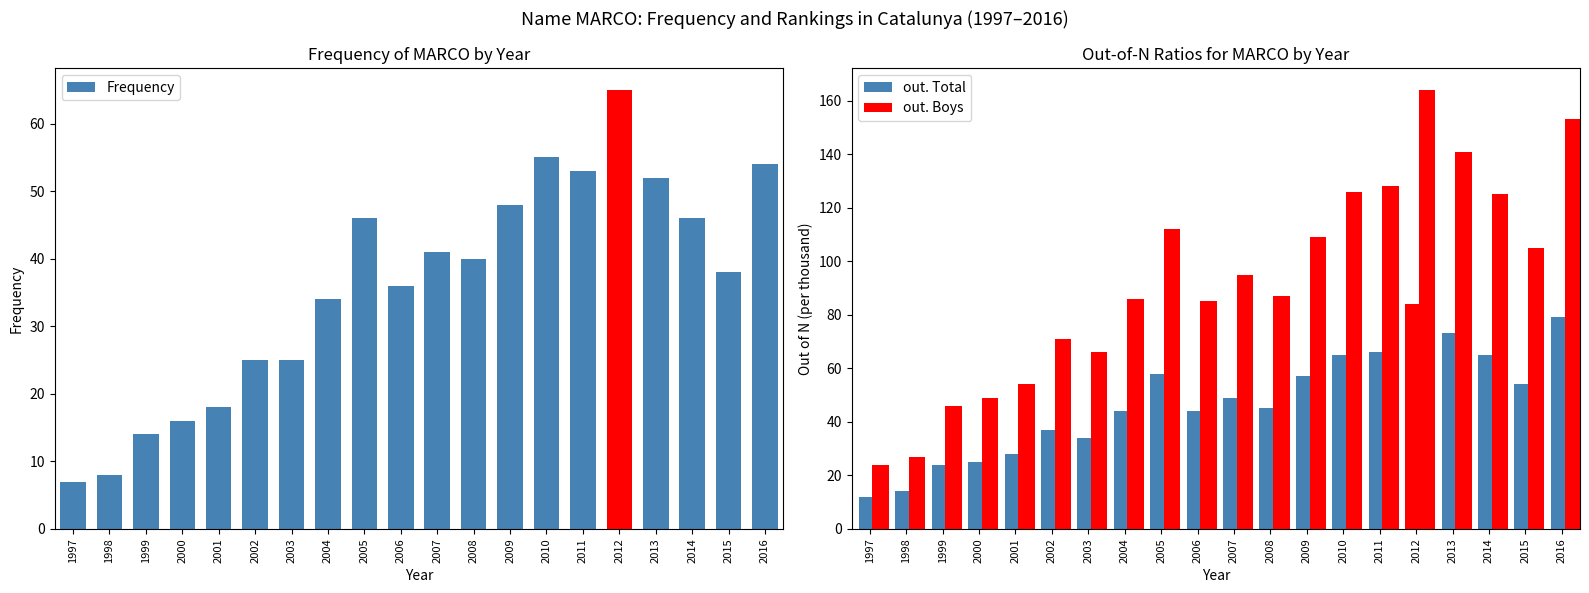

The value of out. Total at 2014 is 65. True or false?

True